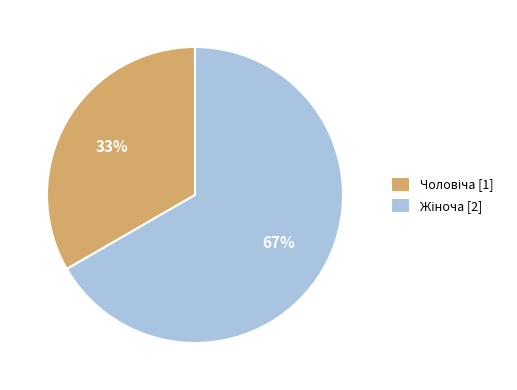

To the nearest percent, what is the average slice percentage?

50%